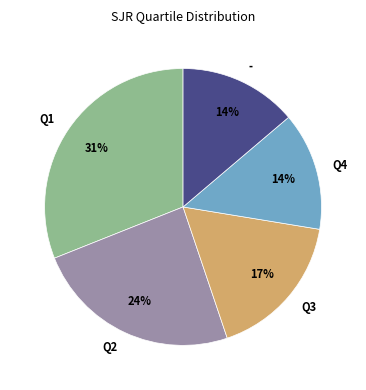

Does any single category account for the majority?

No